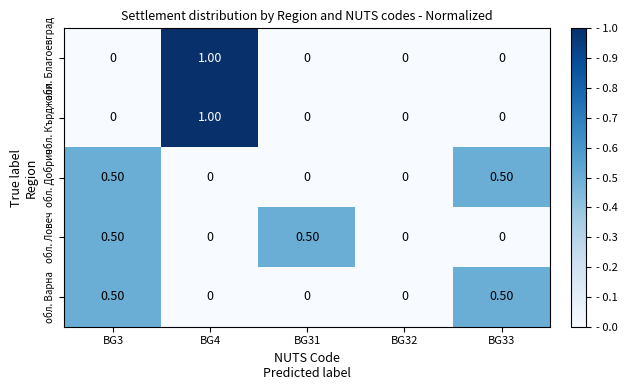

At which category is the sum across all series the highest?

BG4